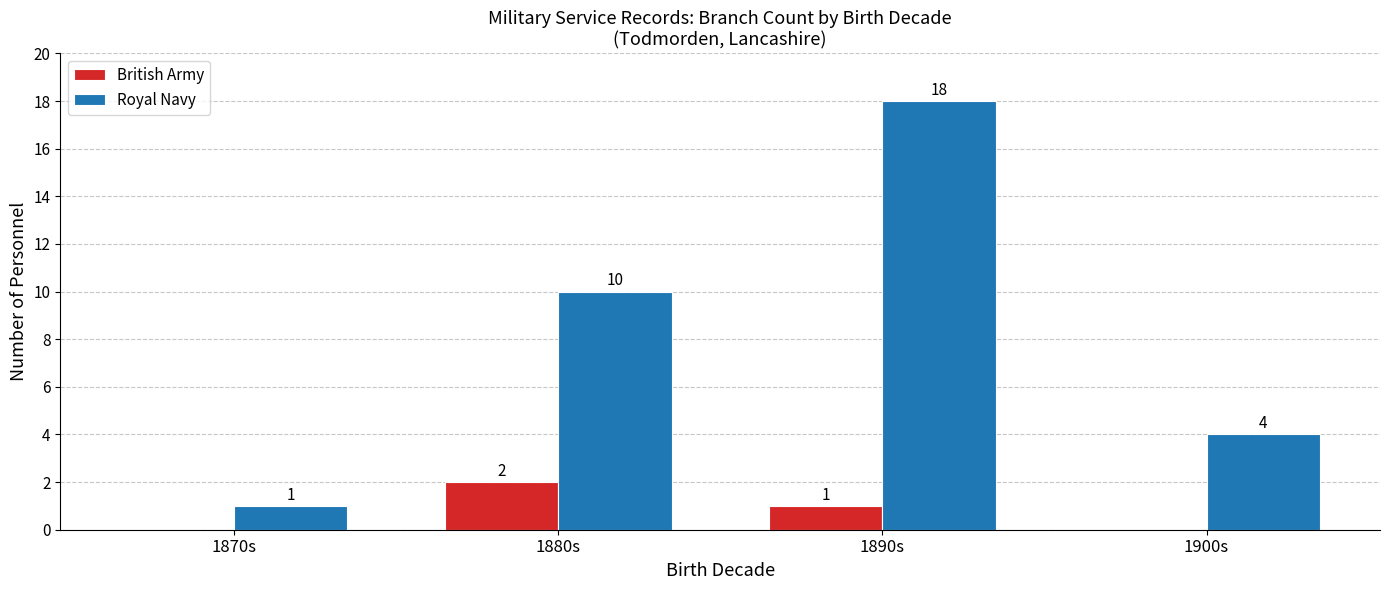

Reading left to right, list all the values displayed in this chart.

British Army: 0	2	1	0
Royal Navy: 1	10	18	4